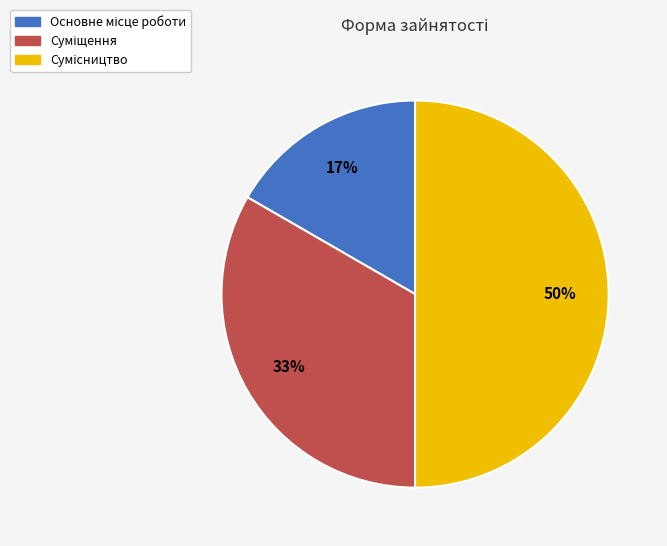

To the nearest percent, what is the average slice percentage?

33%